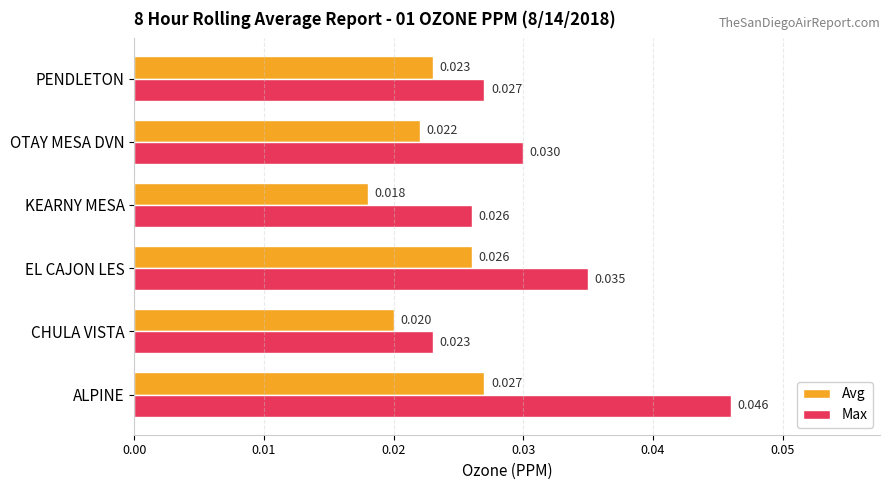

At which label does Avg reach its minimum?

KEARNY MESA